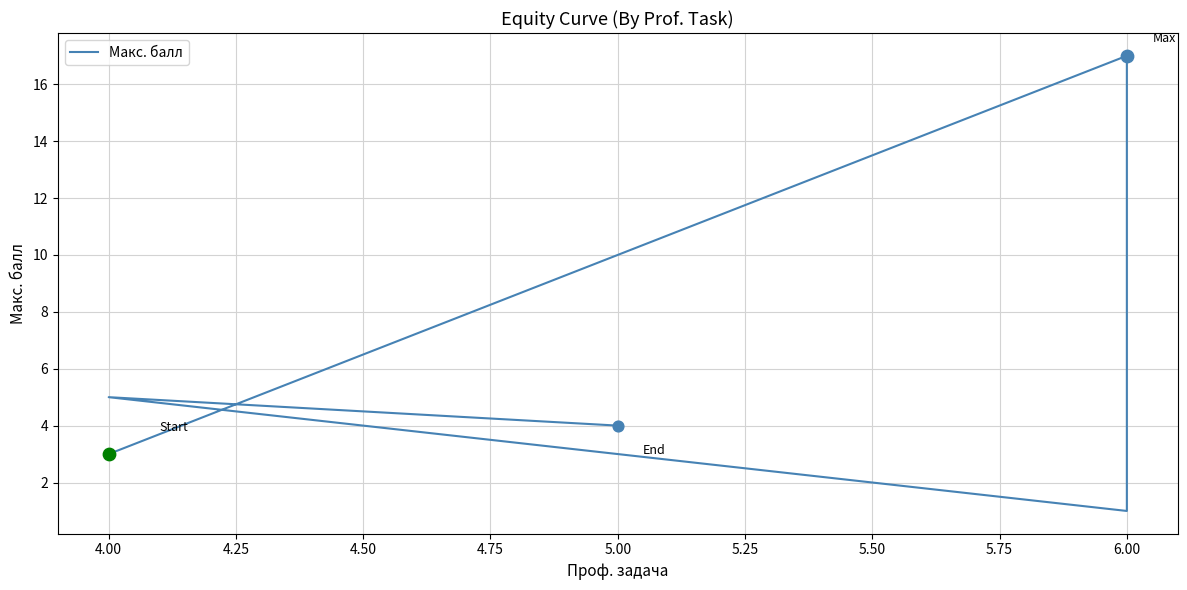

What is the ratio of the value at 5.00 to the value at 6.00?

0.2